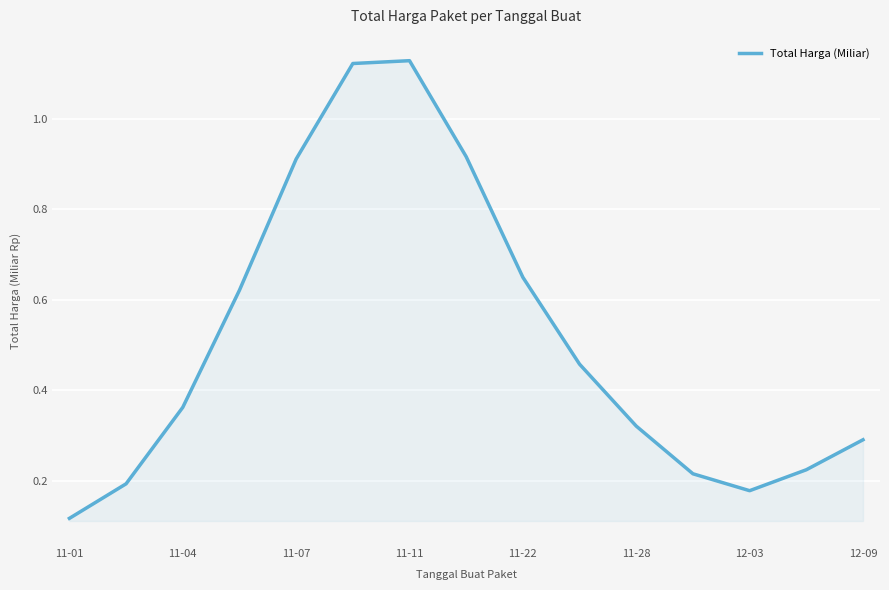

What is the difference between the maximum and minimum values?

1.0